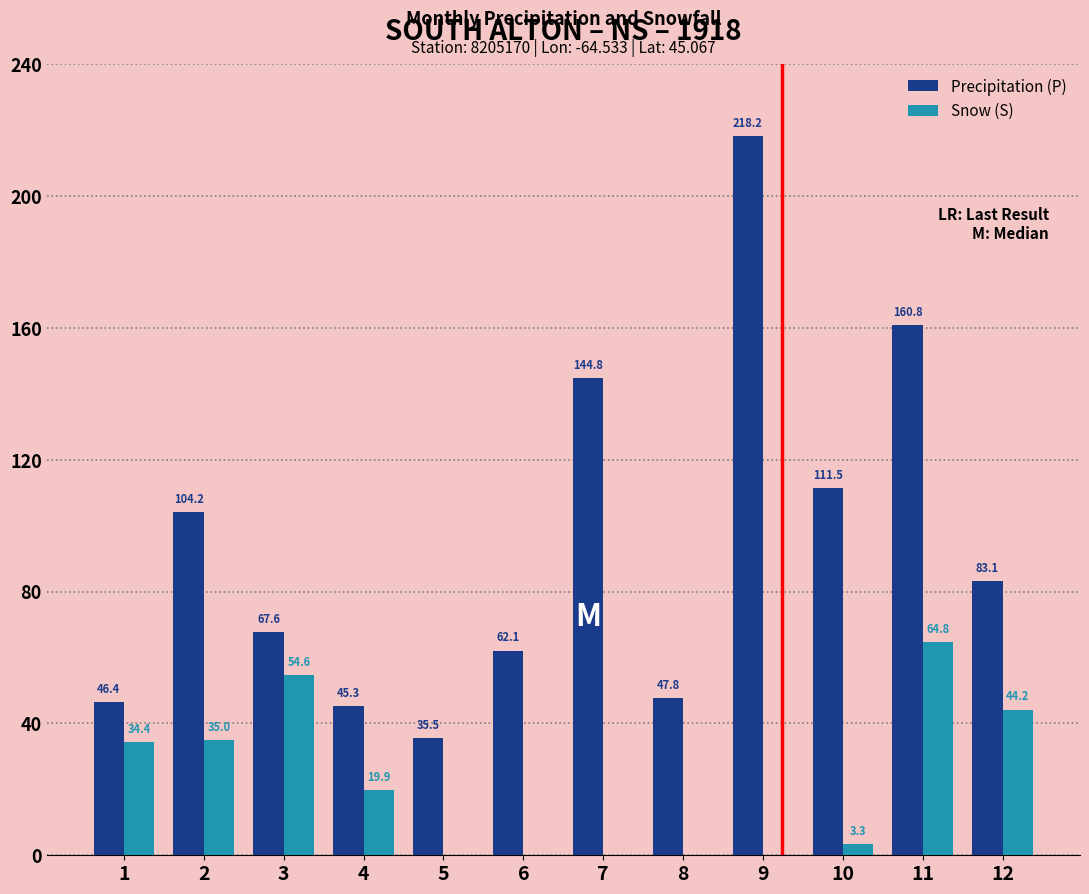

True or false: Precipitation (P) has a value of 17.0 at 3.

False